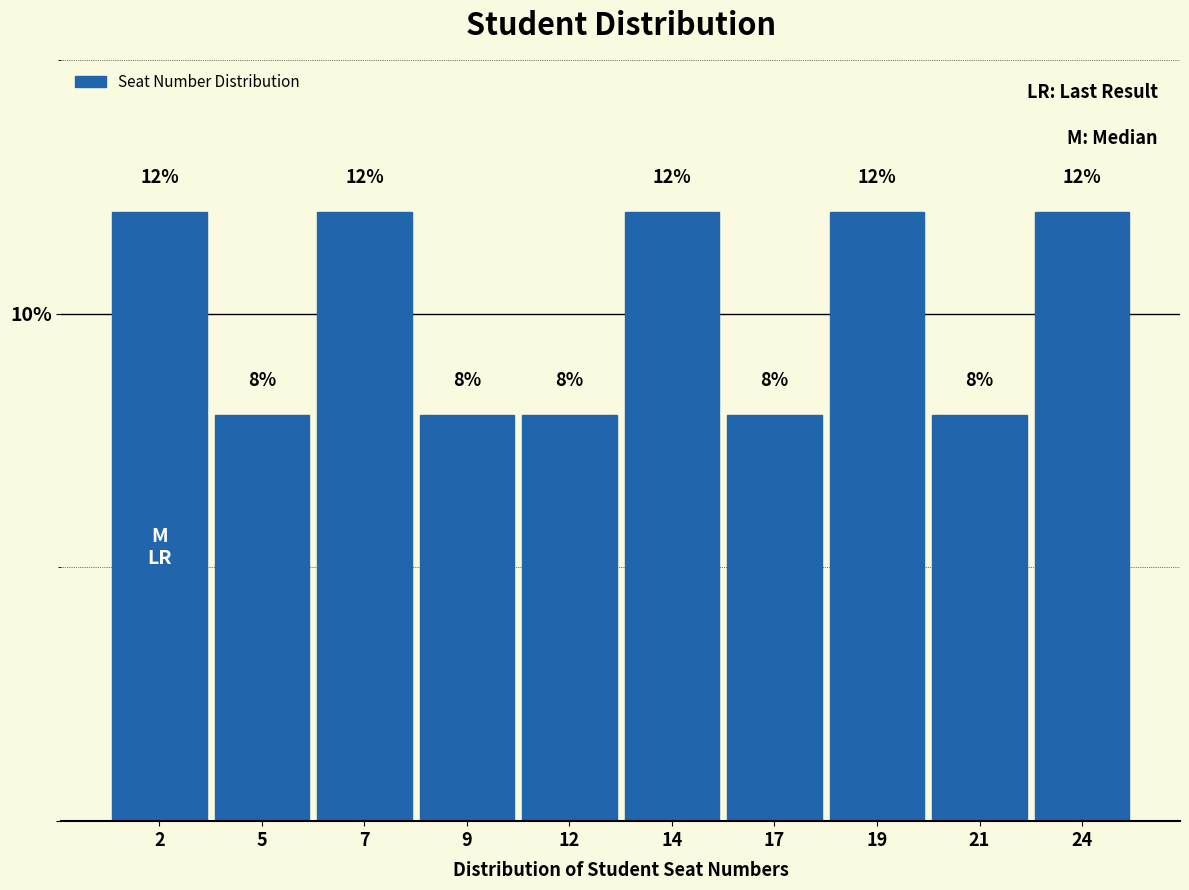

Reading right to left, what are all the values shown in this chart?

12	8	12	8	12	8	8	12	8	12